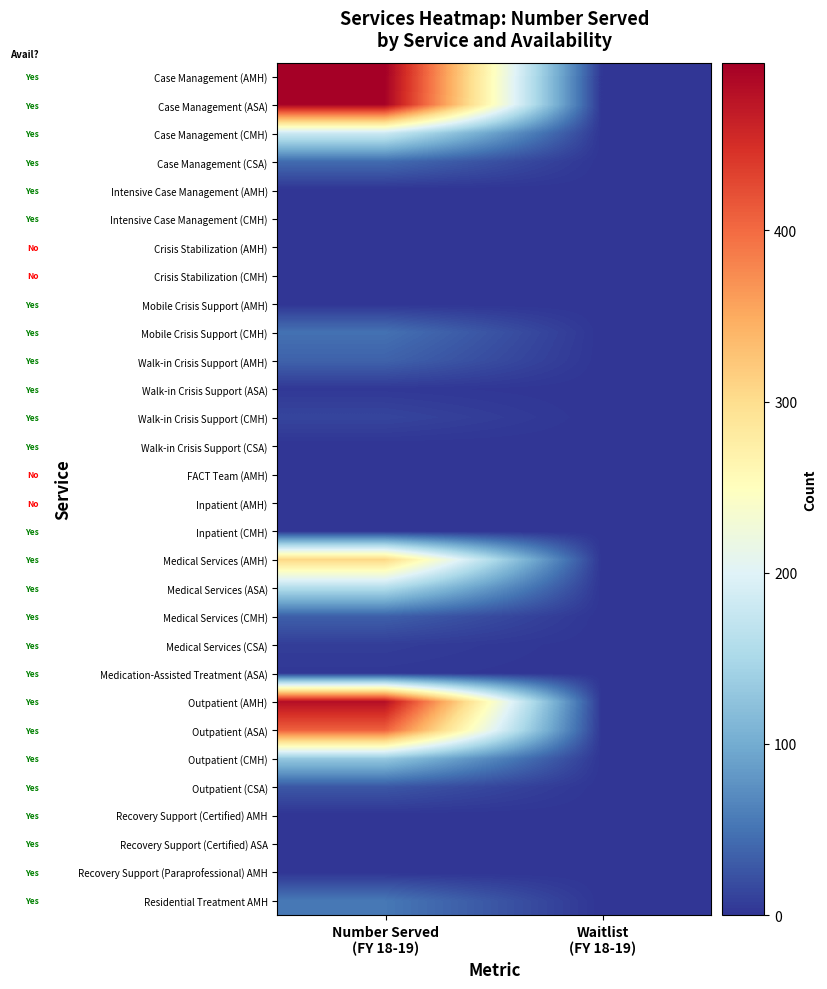

At how many categories does at least one series exceed 373?

1